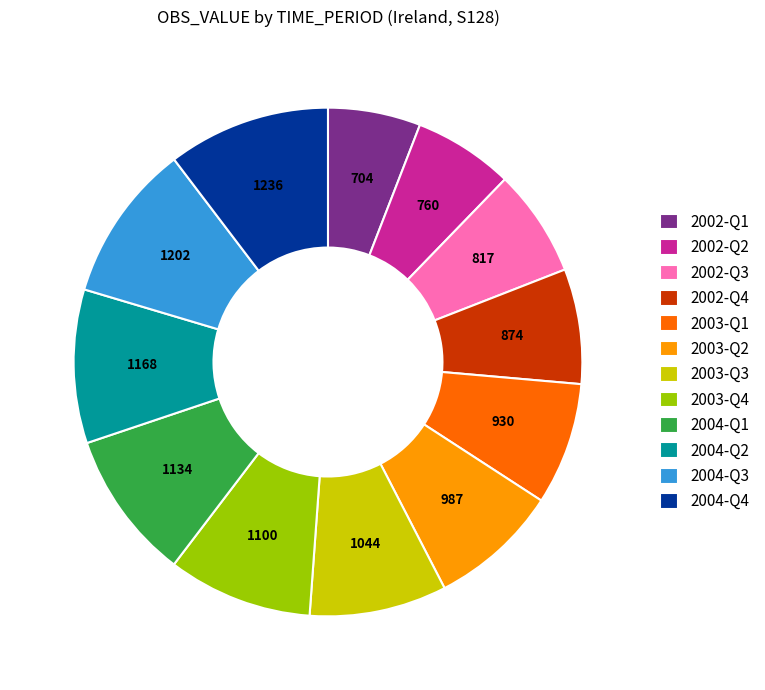

How many slices are in this pie chart?

12